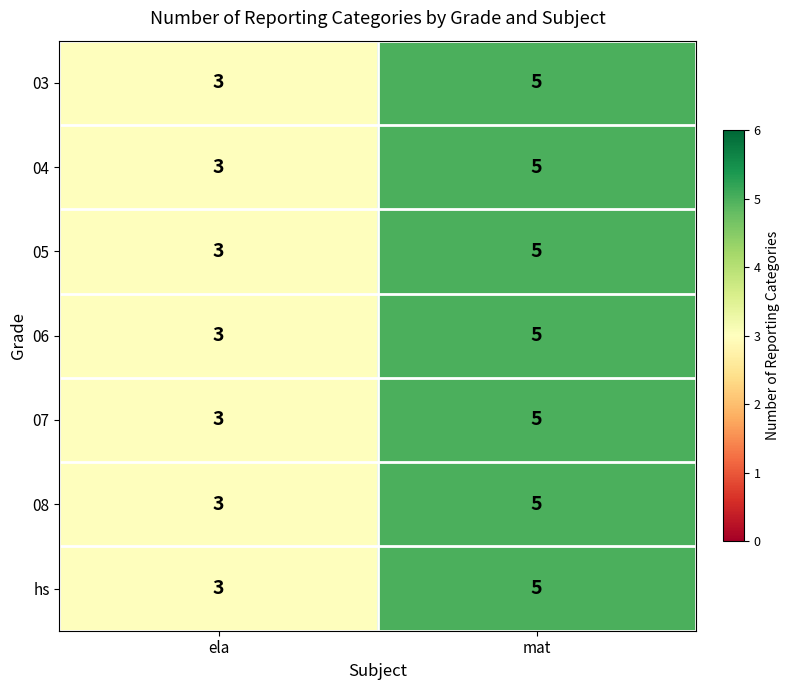

Is the value of 08 at mat greater than the value of 05 at ela?

Yes